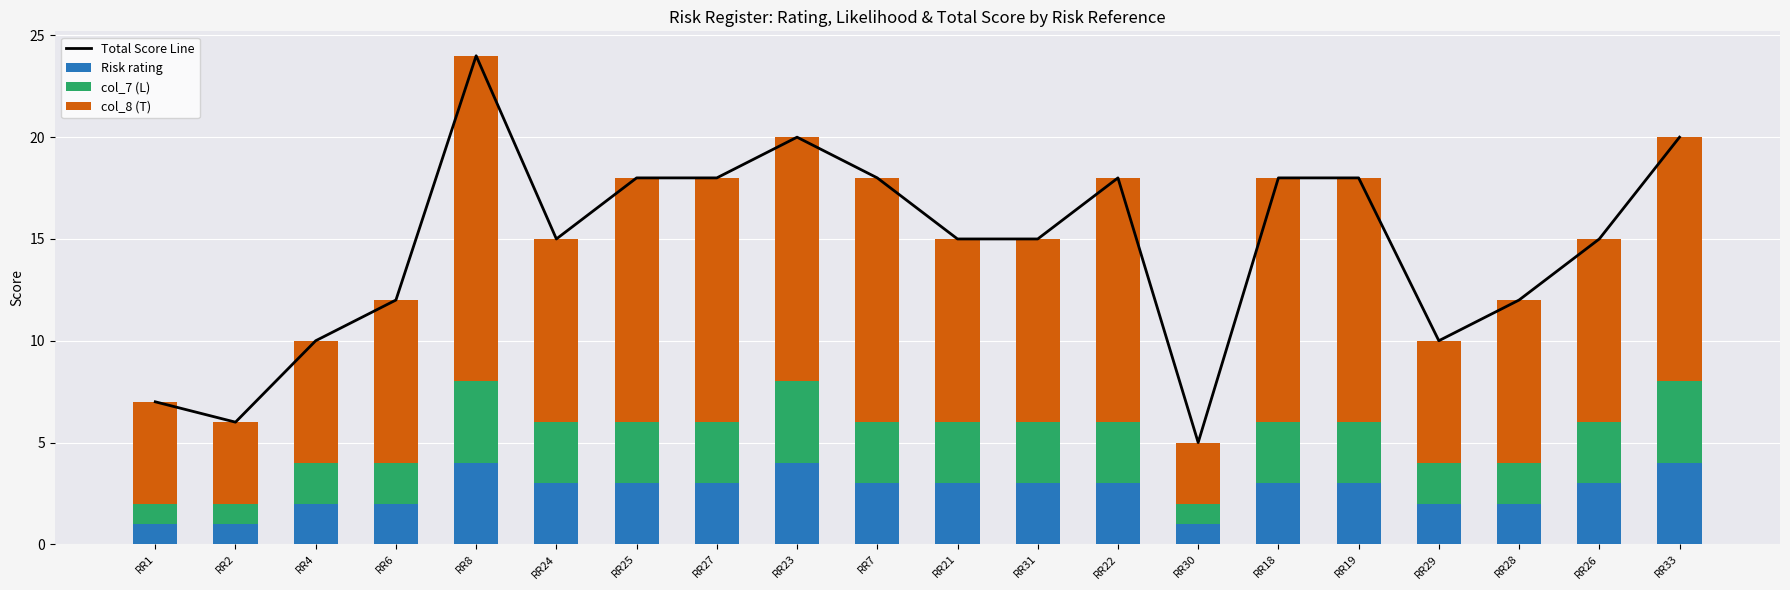

The value of col_7 (L) at RR30 is 1. True or false?

True